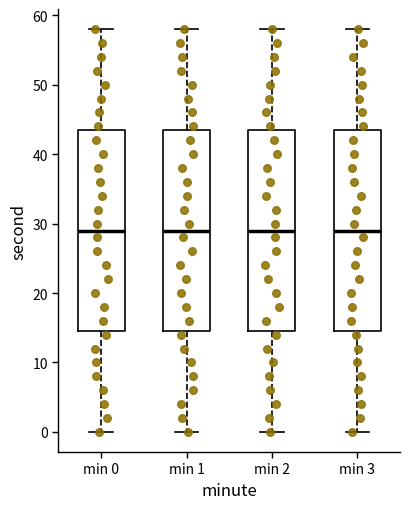

Reading left to right, read every box against the y-axis: the position of its median line, the range the box covers, and the ends of its whiskers. The values are not printed on the chart, so give them approximately, as read against the axis.

min 0: median 29, box 15 to 44, whiskers 0 to 58
min 1: median 29, box 15 to 44, whiskers 0 to 58
min 2: median 29, box 15 to 44, whiskers 0 to 58
min 3: median 29, box 15 to 44, whiskers 0 to 58